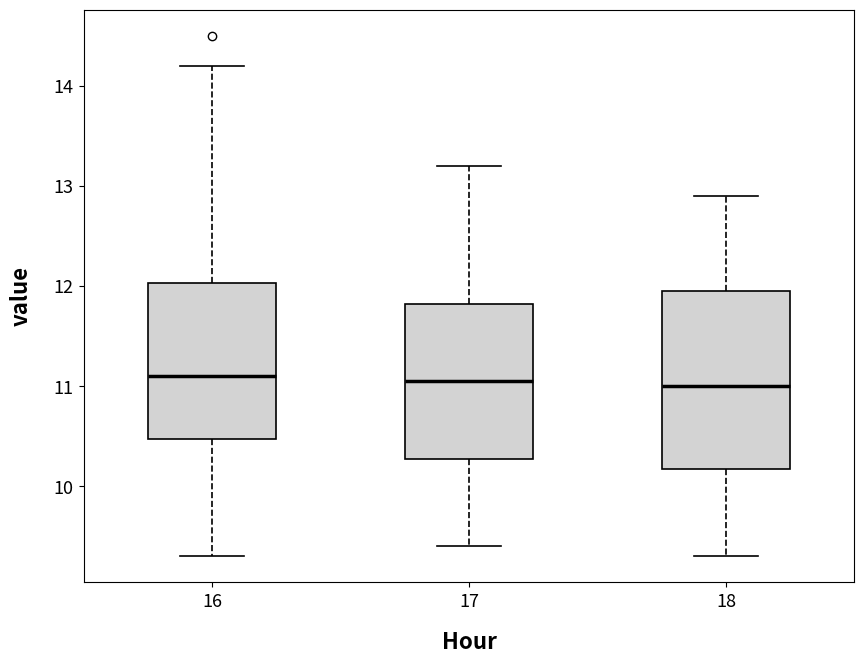

Reading left to right, transcribe this box plot: for each box, give where its median line is, the range the box spans, and where its two whiskers end, as read against the y-axis. The values are not printed on the chart, so give them approximately, as read against the axis.

16: median 11.1, box 10.5 to 12.0, whiskers 9.3 to 14.2
17: median 11.1, box 10.3 to 11.8, whiskers 9.4 to 13.2
18: median 11.0, box 10.2 to 12.0, whiskers 9.3 to 12.9